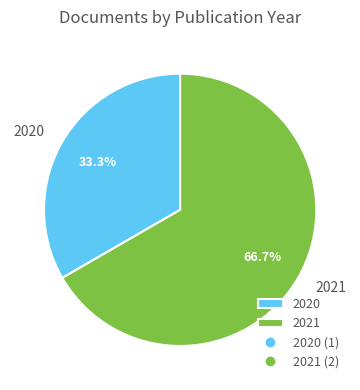

What is the ratio of the value at 2021 to the value at 2020?

2.0